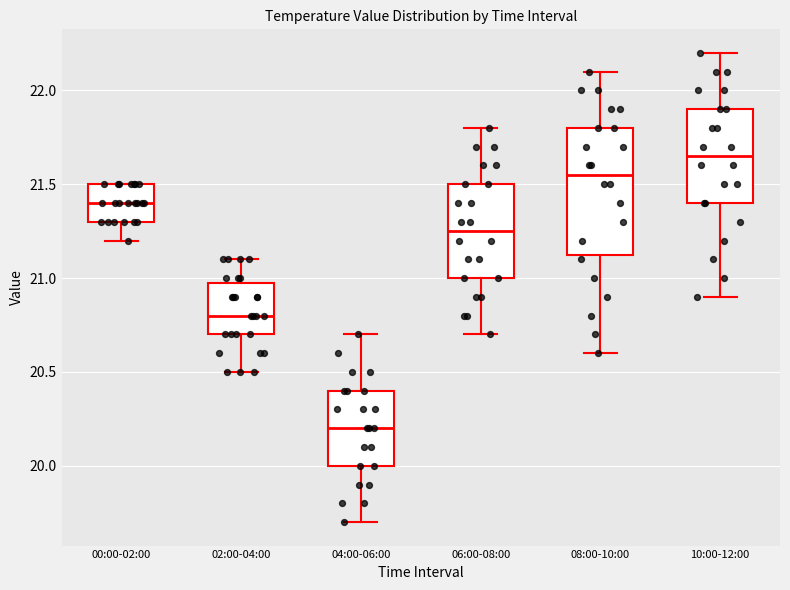

Reading left to right, transcribe this box plot: for each box, give where its median line is, the range the box spans, and where its two whiskers end, as read against the y-axis. The values are not printed on the chart, so give them approximately, as read against the axis.

00:00-02:00: median 21.40, box 21.30 to 21.50, whiskers 21.20 to 21.50
02:00-04:00: median 20.80, box 20.70 to 21.00, whiskers 20.50 to 21.10
04:00-06:00: median 20.20, box 20.00 to 20.40, whiskers 19.70 to 20.70
06:00-08:00: median 21.25, box 21.00 to 21.50, whiskers 20.70 to 21.80
08:00-10:00: median 21.55, box 21.15 to 21.80, whiskers 20.60 to 22.10
10:00-12:00: median 21.65, box 21.40 to 21.90, whiskers 20.90 to 22.20